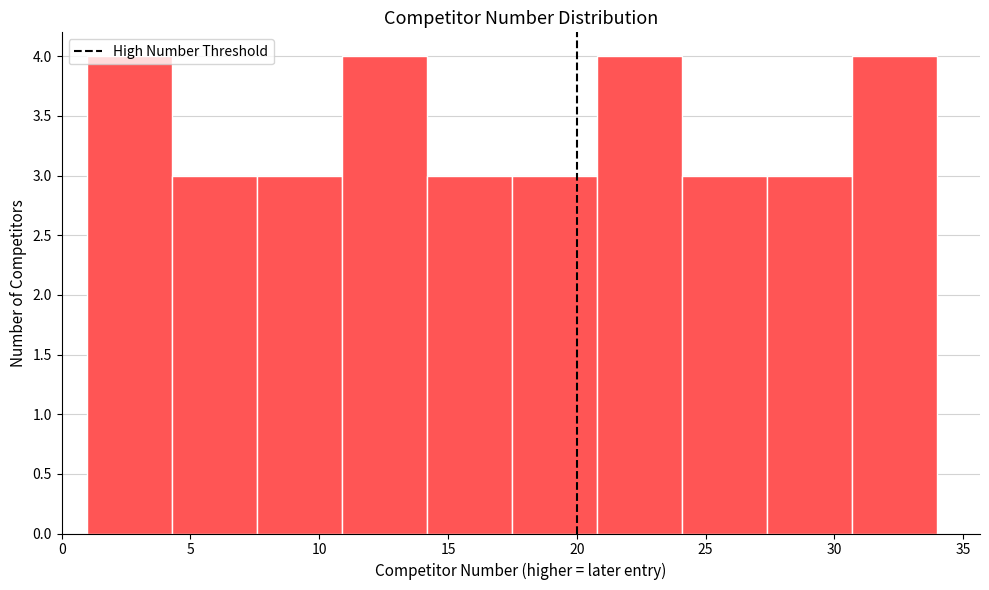

Reading left to right, transcribe this chart: for each bar, give the range it covers on the x-axis and its height. Neither the bar edges nor the heights are printed on the chart, so give them approximately, as read against the axes.

1.0 to 4.3: 4
4.3 to 7.6: 3
7.6 to 10.9: 3
10.9 to 14.2: 4
14.2 to 17.5: 3
17.5 to 20.8: 3
20.8 to 24.1: 4
24.1 to 27.4: 3
27.4 to 30.7: 3
30.7 to 34.0: 4